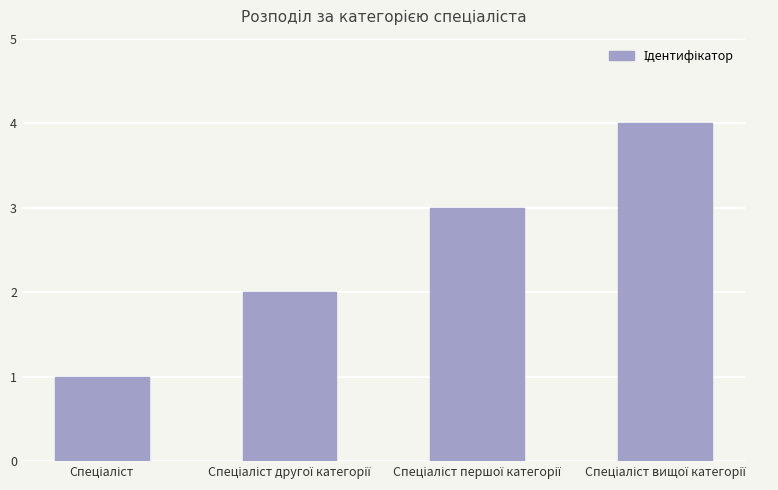

Count the number of data series in this chart.

1